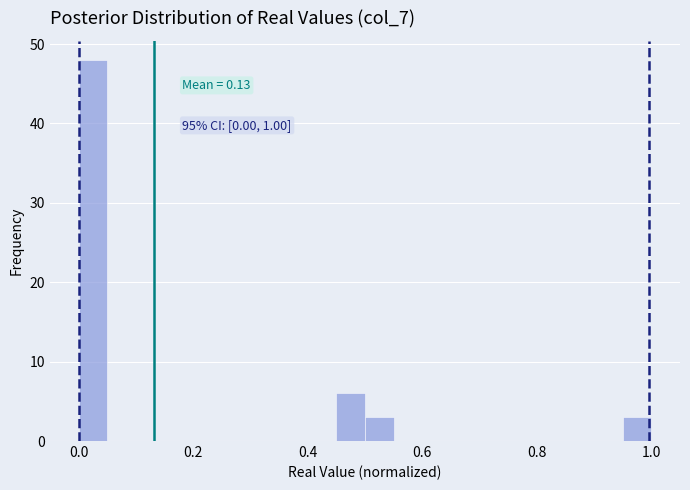

Read against the x-axis, roughly where is the centre of the tallest bar?

0.02